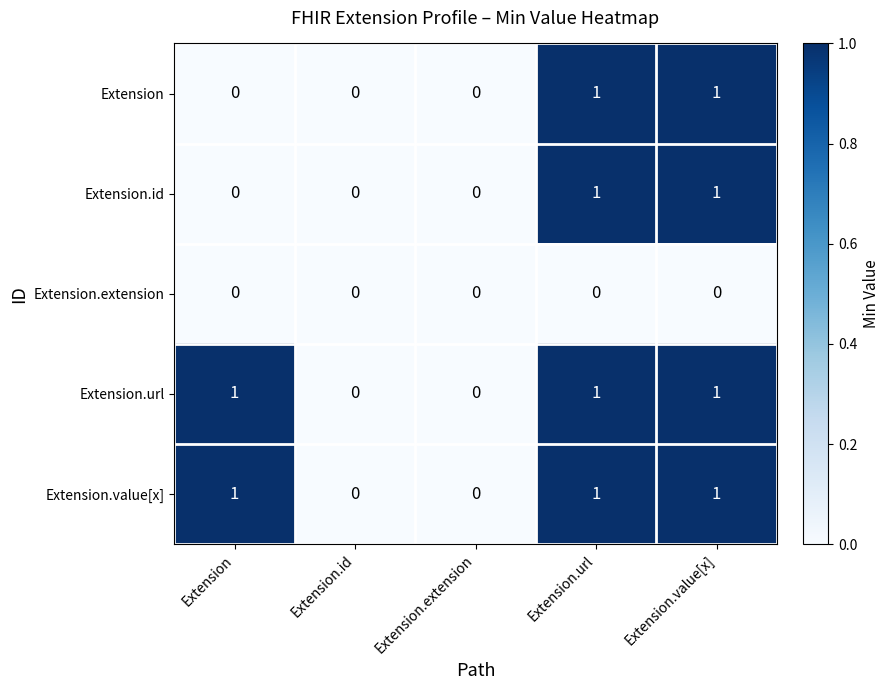

The Extension.url series shows -1 at Extension.extension. True or false?

False